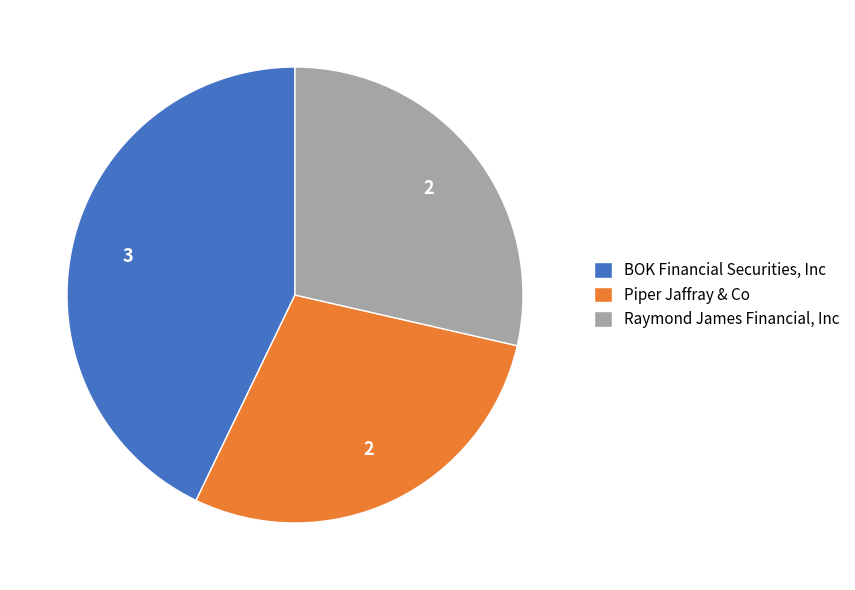

Is the sum of Piper Jaffray & Co and BOK Financial Securities, Inc greater than half?

Yes